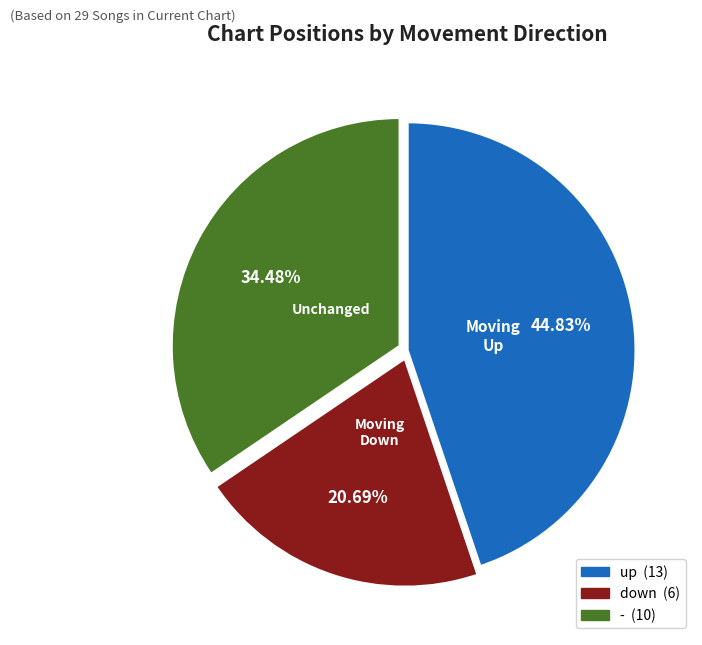

The up slice represents 45% of the pie. True or false?

True